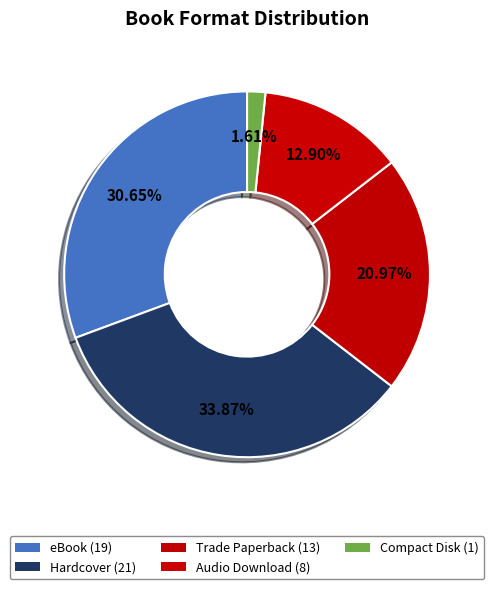

True or false: Audio Download accounts for 8% of the total.

False